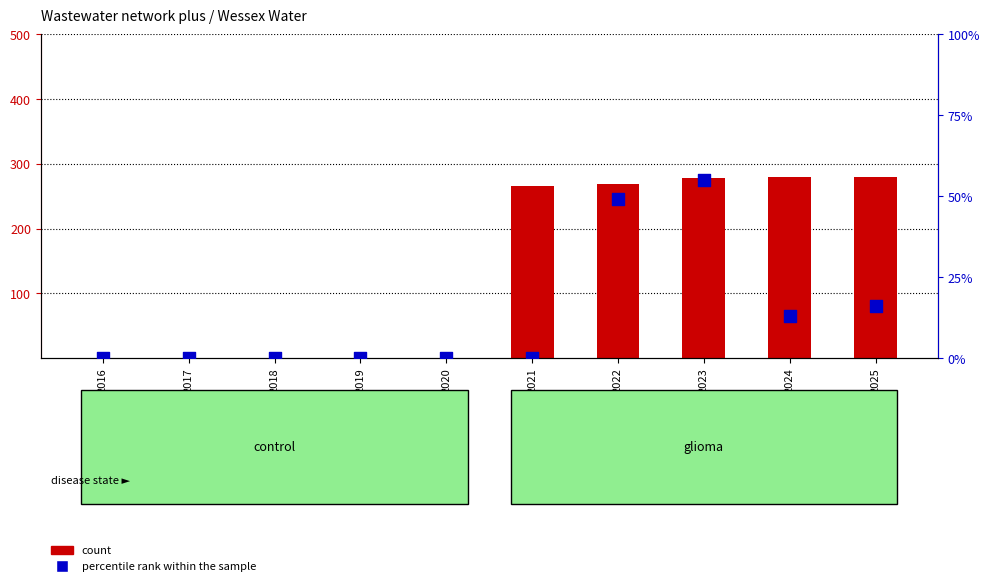

Which series has the largest Y range (max minus min)?

count